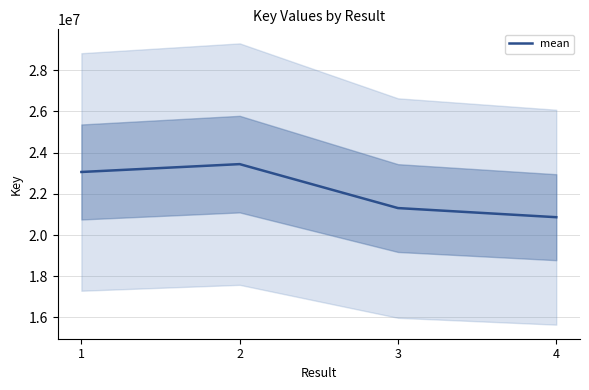

The chart shows a value of 23442966 at 2. True or false?

True